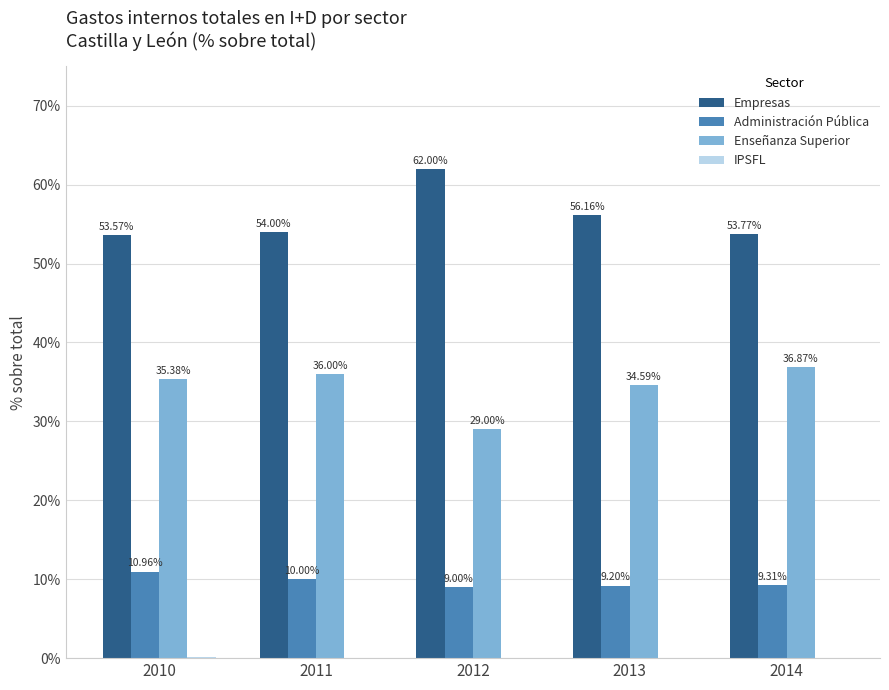

At which category is the sum across all series the highest?

2010